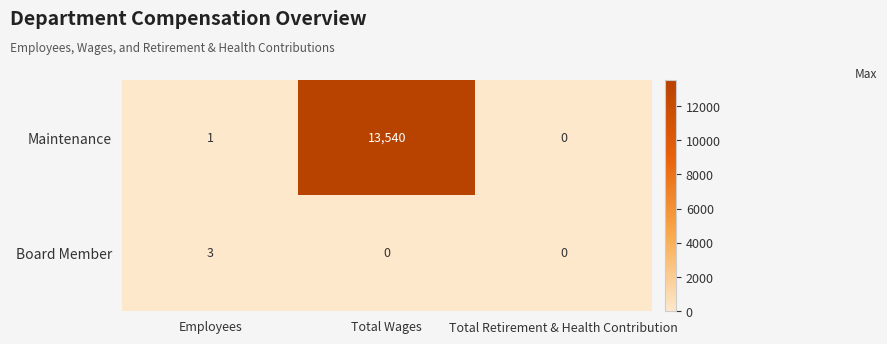

Reading right to left, list all the values displayed in this chart.

Maintenance: Total Retirement & Health Contribution=0	Total Wages=13540	Employees=1
Board Member: Total Retirement & Health Contribution=0	Total Wages=0	Employees=3